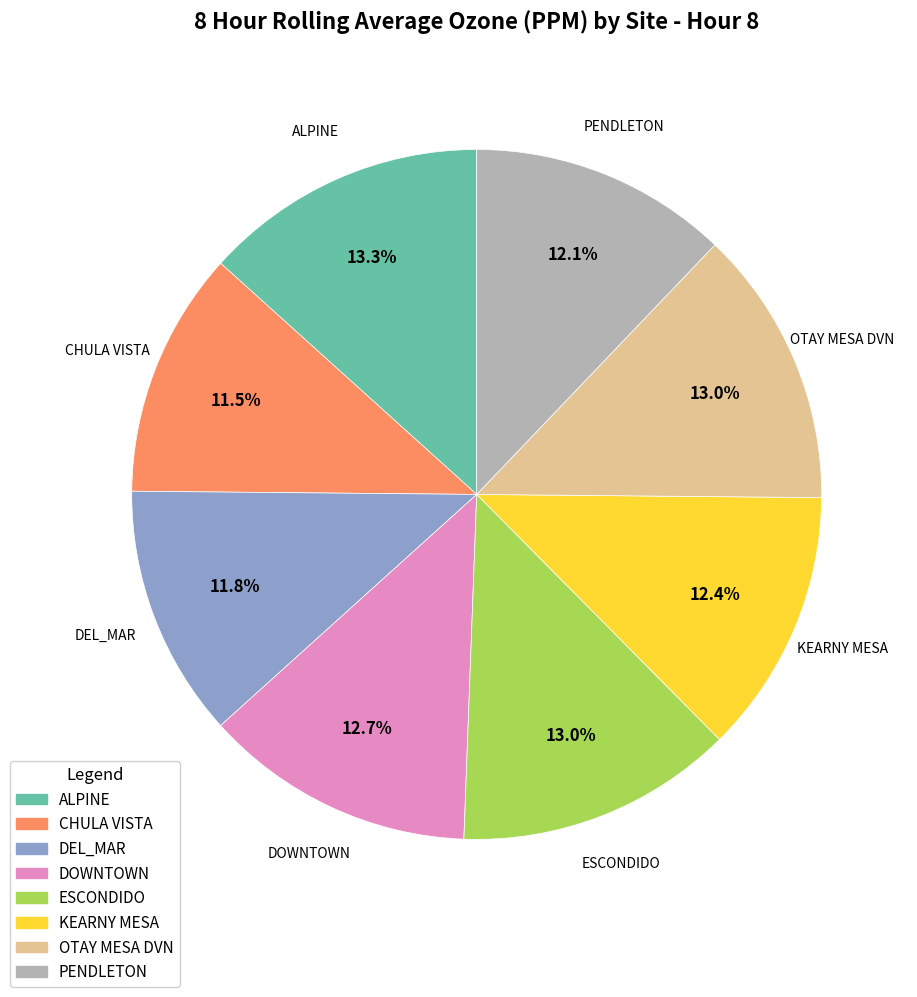

To the nearest percent, what is the difference between the largest and smallest slice percentages?

2%